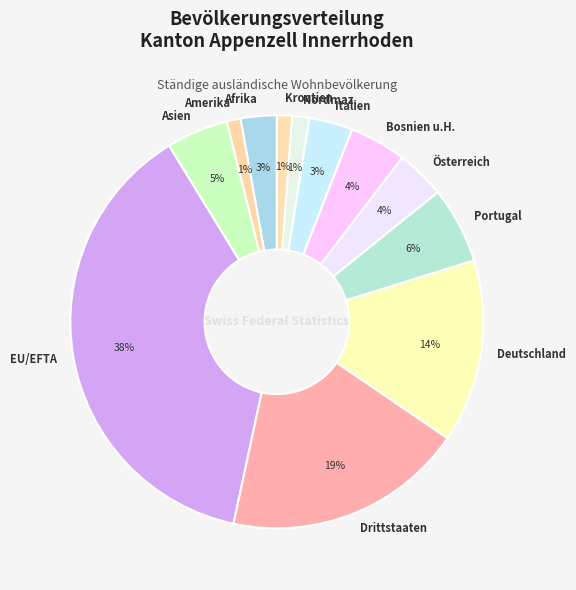

Count the number of slices in the pie.

12